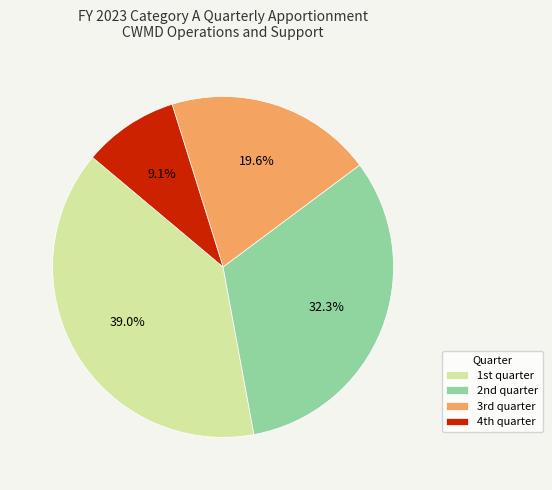

To the nearest percent, what is the difference between the largest and smallest slice percentages?

30%